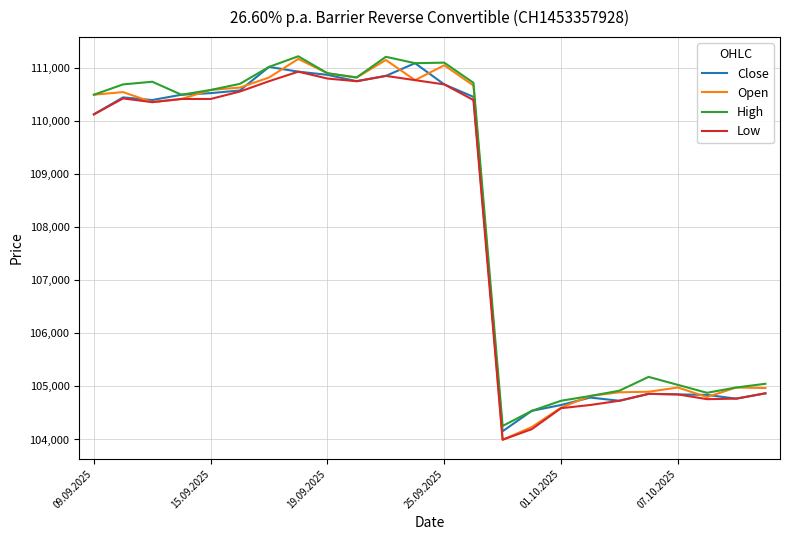

Which series has the largest range (max minus min)?

Open